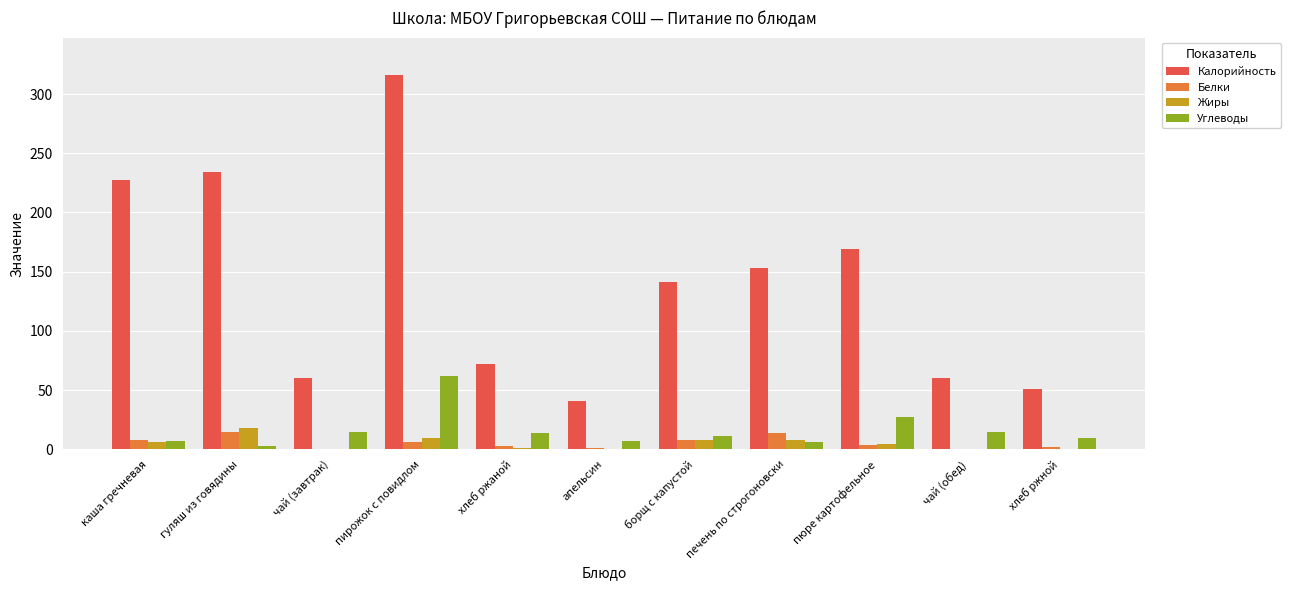

Which series has the largest range (max minus min)?

Калорийность